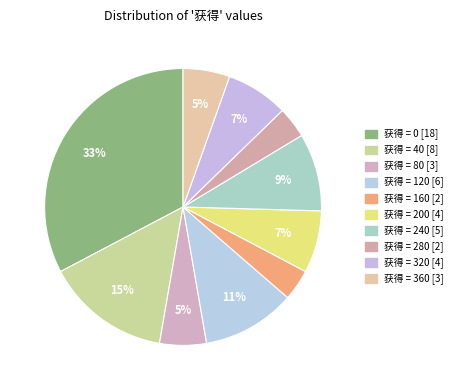

Count the number of slices in the pie.

10